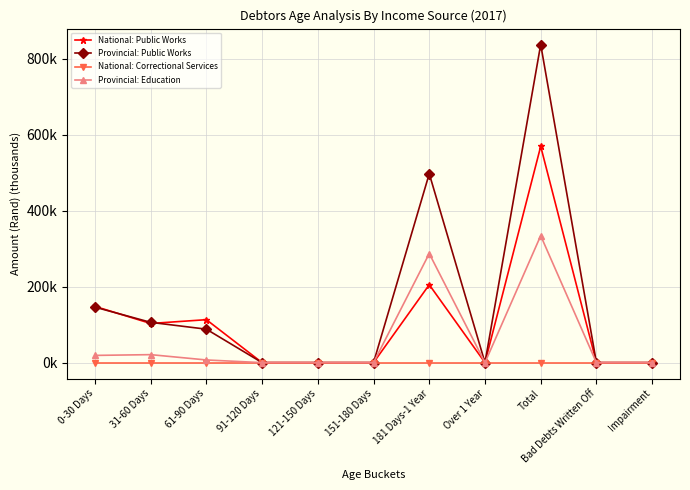

Which category has the lowest value across all series?

91-120 Days